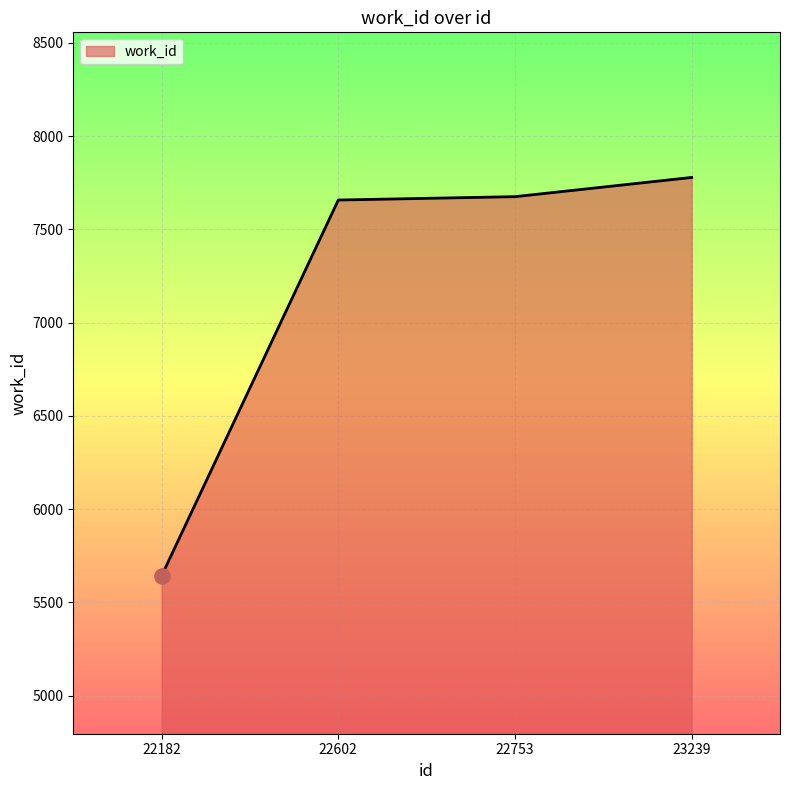

Approximately how many times larger is the value at 22182 compared to 23239?

0.7